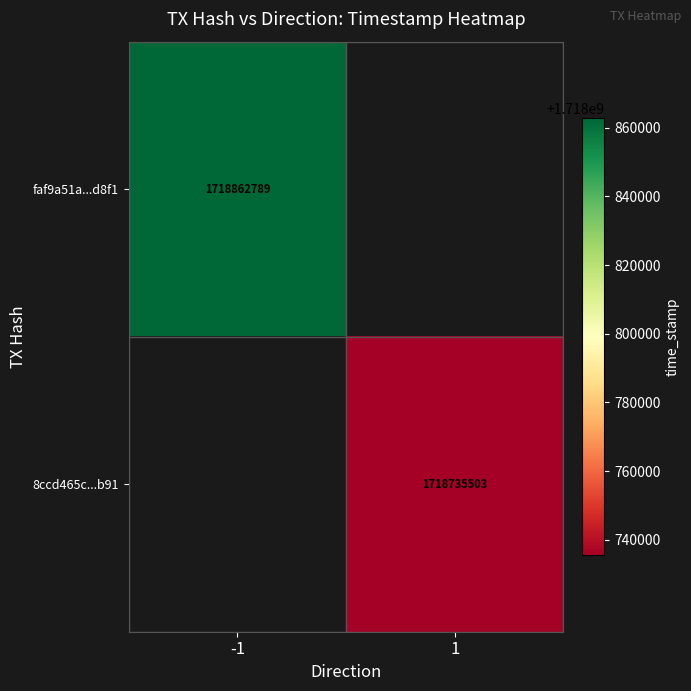

Is it true that faf9a51a...d8f1 equals 520084267.9 at -1?

False